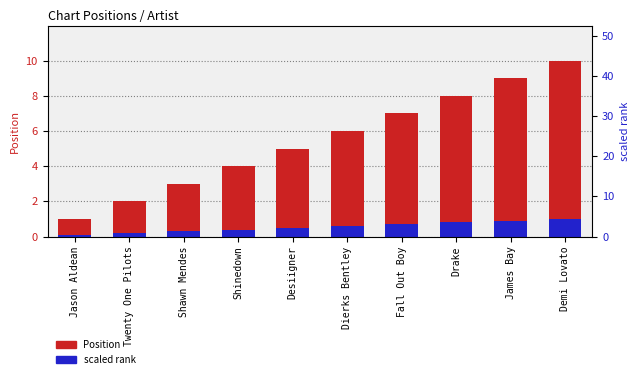

What is the total value across all series at Shinedown?

4.4